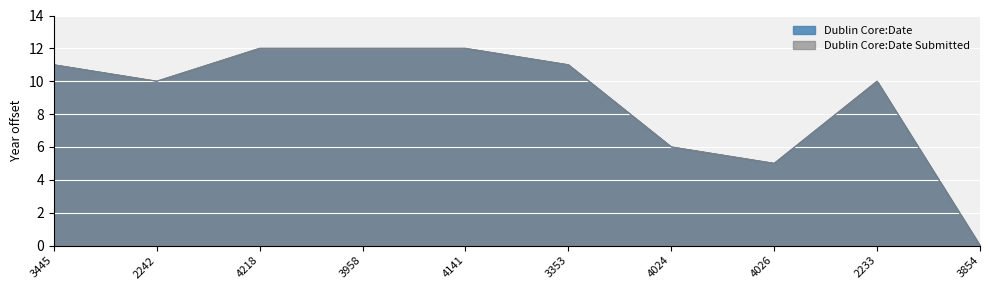

What is the value of the Dublin Core:Date Submitted point at the 5th from the left?

12